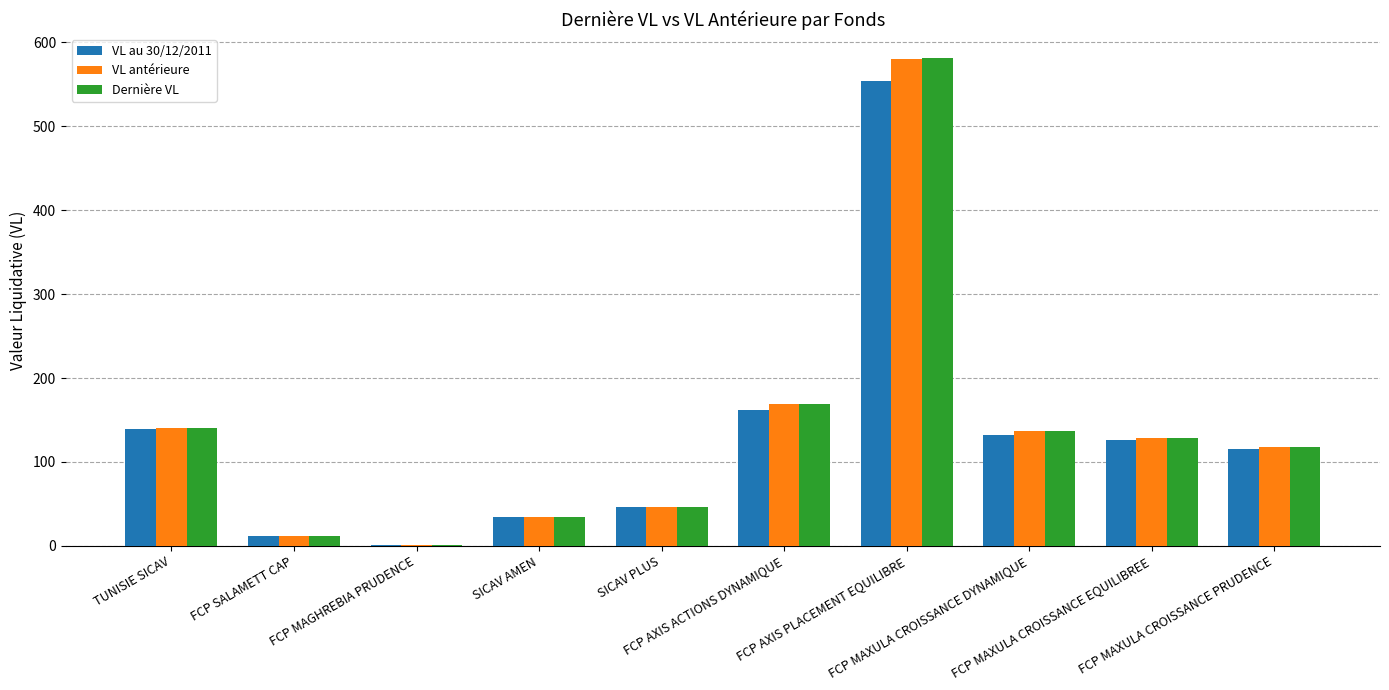

What is the spread (max minus min) of values at FCP AXIS PLACEMENT EQUILIBRE?

27.5